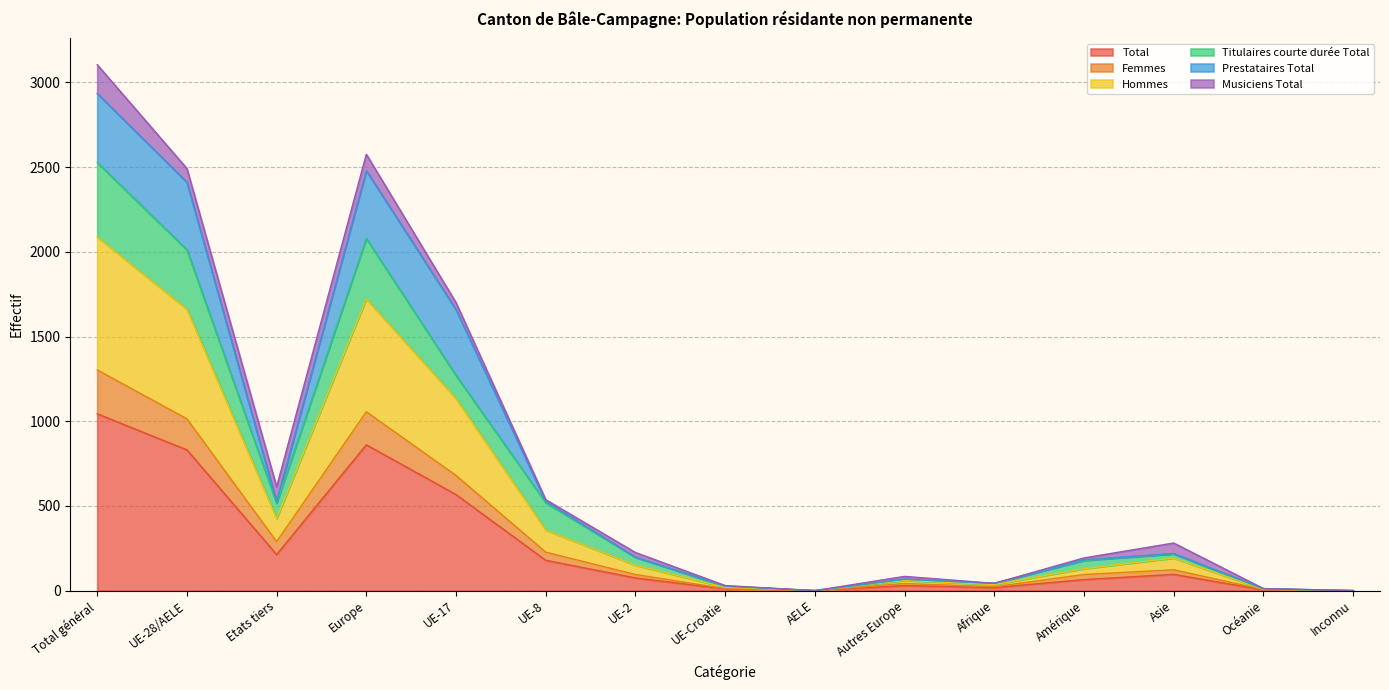

How many data points does each series have?

15